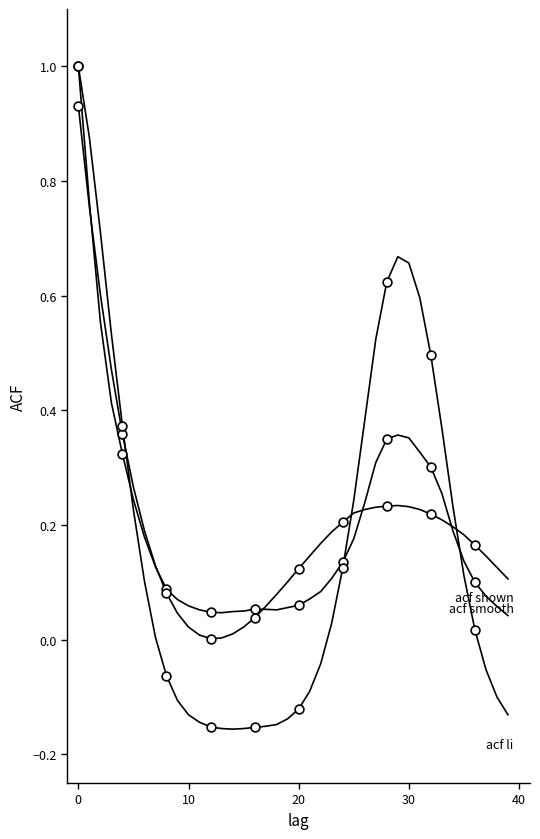

How many lines are shown in the chart?

3